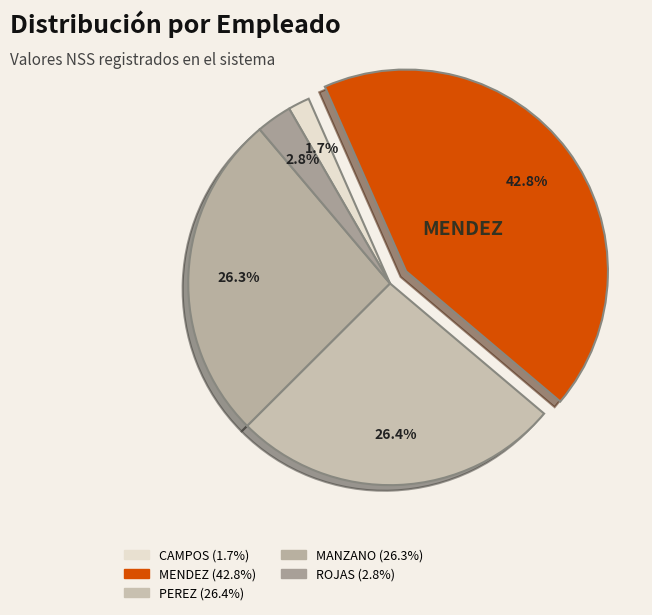

Which category has the smallest portion of the pie?

CAMPOS